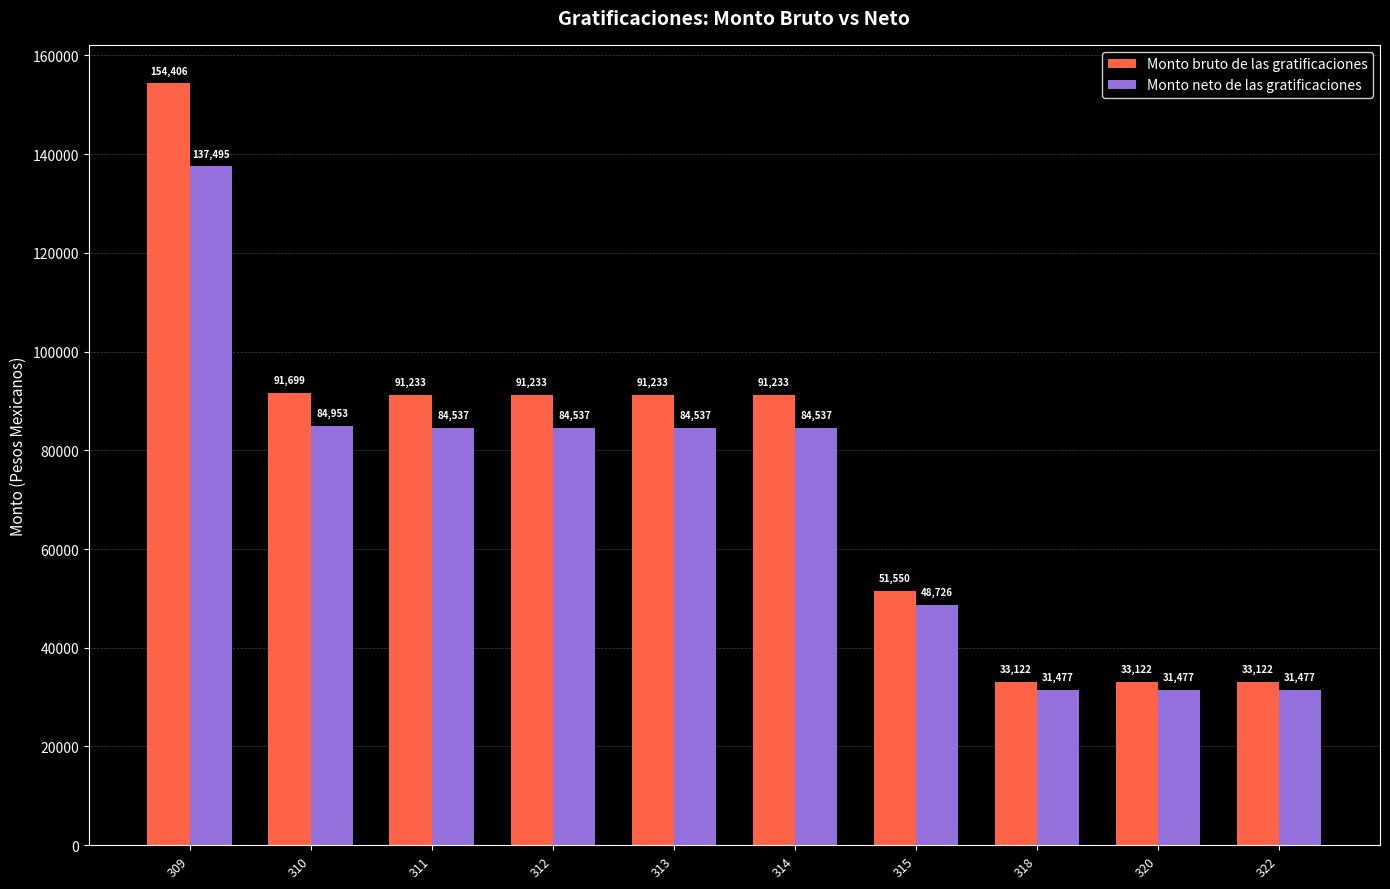

Rank the series by their maximum value, from highest to lowest.

Monto bruto de las gratificaciones, Monto neto de las gratificaciones